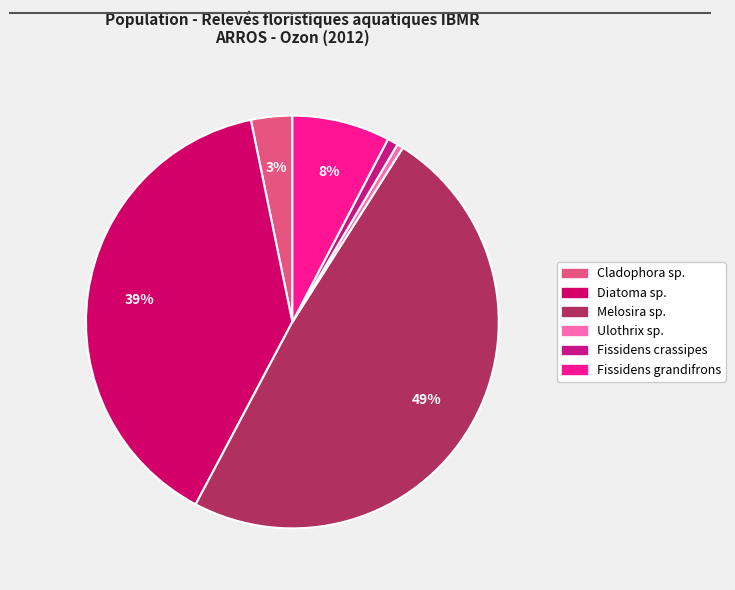

Count the number of slices in the pie.

6